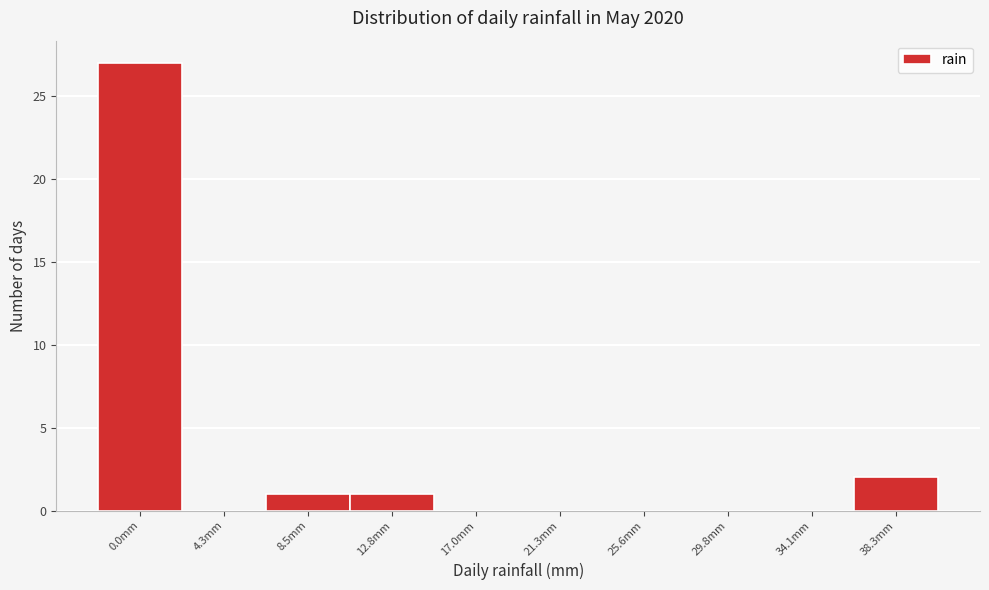

Reading left to right, extract all data points from this chart.

0.0mm=27	4.3mm=0	8.5mm=1	12.8mm=1	17.0mm=0	21.3mm=0	25.6mm=0	29.8mm=0	34.1mm=0	38.3mm=2